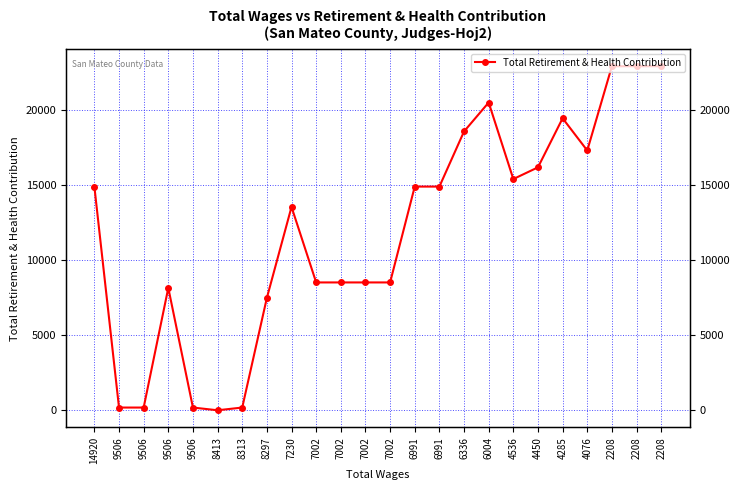

List the labels in order of value, largest first.

2208, 2208, 2208, 6004, 4285, 6336, 4076, 4450, 4536, 14920, 6991, 6991, 7230, 7002, 7002, 7002, 7002, 9506, 8297, 9506, 9506, 9506, 8313, 8413